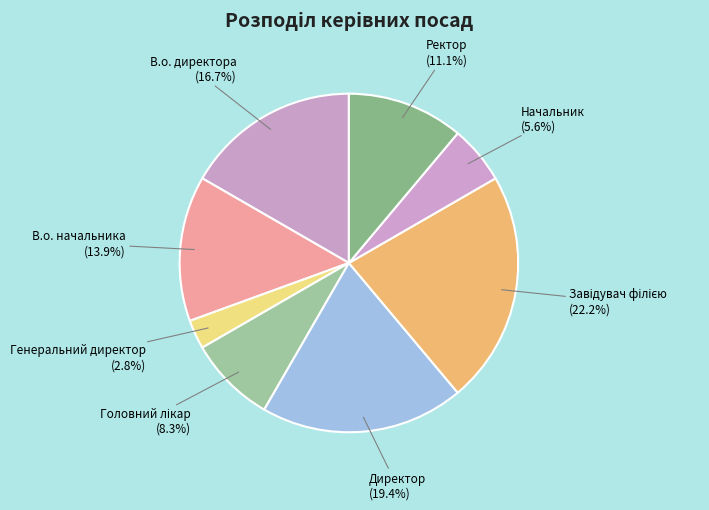

Count the number of slices in the pie.

8